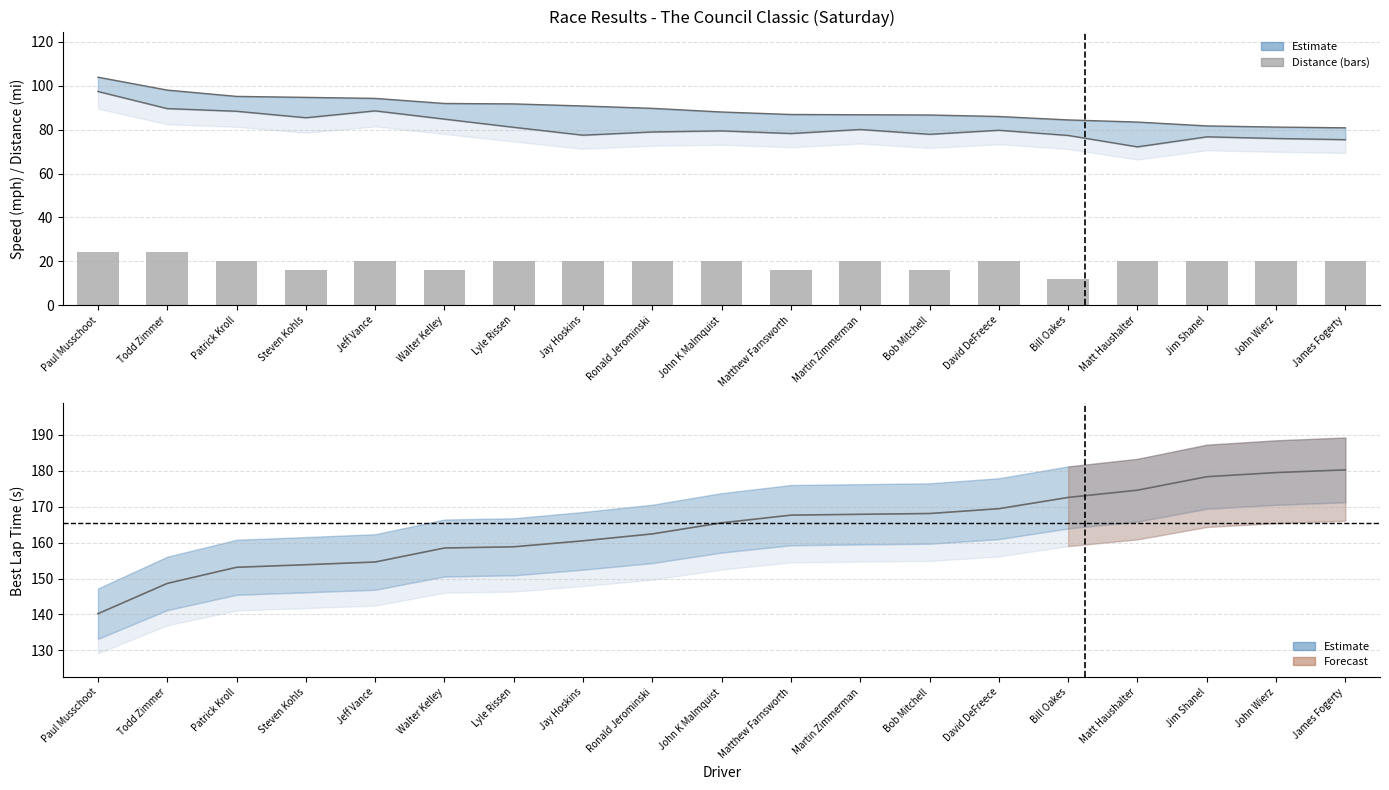

Rank the categories by value from highest to lowest.

Paul Musschoot, Todd Zimmer, Patrick Kroll, Jeff Vance, Lyle Rissen, Jay Hoskins, Ronald Jerominski, John K Malmquist, Martin Zimmerman, David DeFreece, Matt Haushalter, Jim Shanel, John Wierz, James Fogerty, Steven Kohls, Walter Kelley, Matthew Farnsworth, Bob Mitchell, Bill Oakes